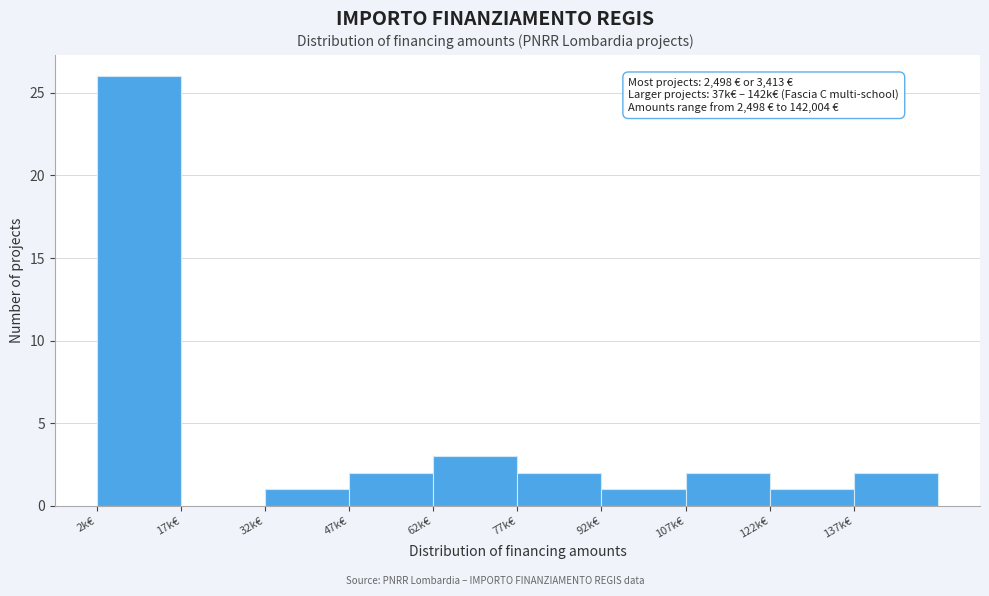

Reading left to right, what are all the values shown in this chart?

2k€=26	17k€=0	32k€=1	47k€=2	62k€=3	77k€=2	92k€=1	107k€=2	122k€=1	137k€=2